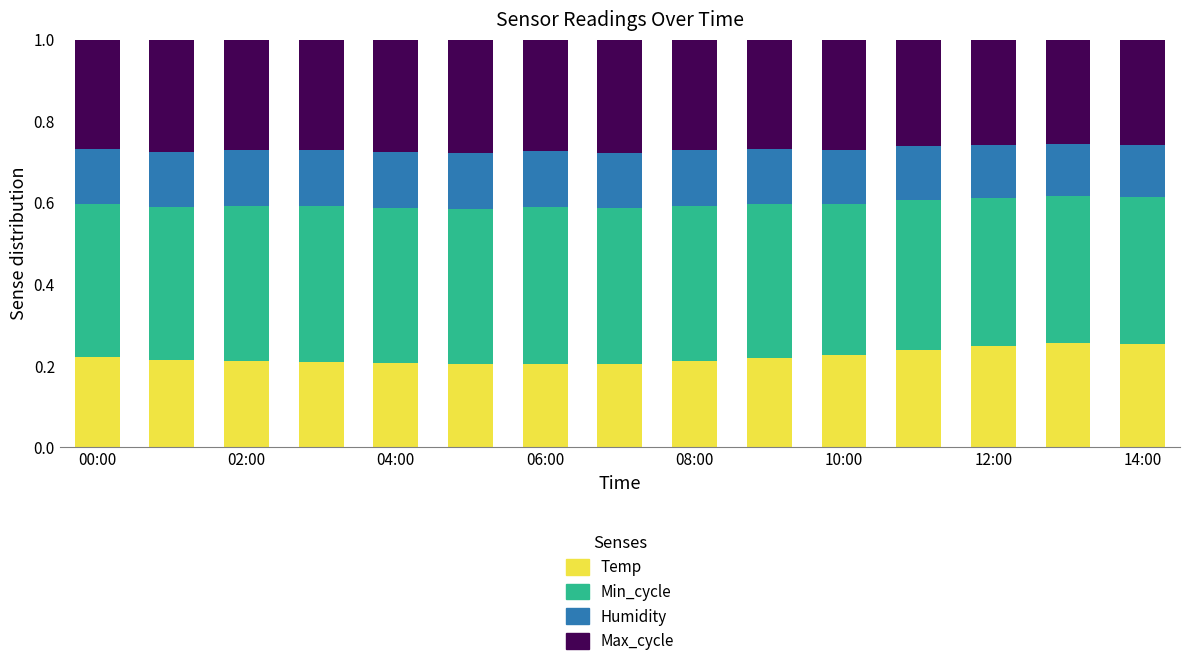

Count the number of categories in the chart.

15